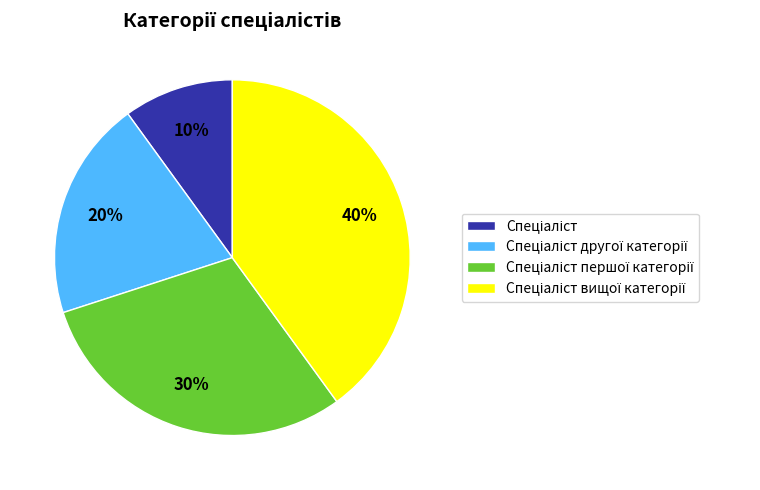

To the nearest percent, what is the average slice percentage?

25%